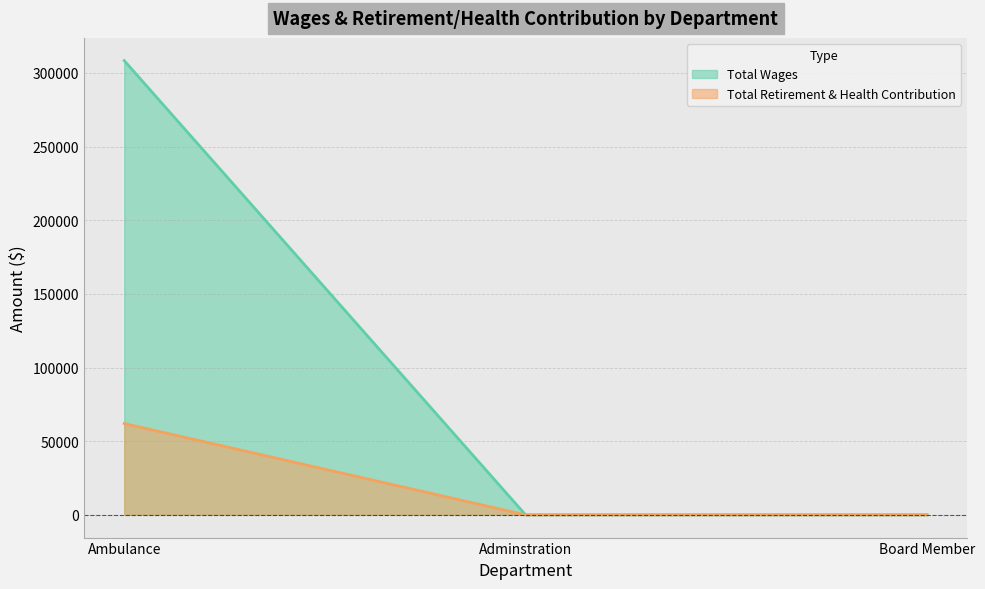

Reading left to right, list all the values displayed in this chart.

Total Wages: Ambulance=308333	Adminstration=0	Board Member=0
Total Retirement & Health Contribution: Ambulance=62004	Adminstration=0	Board Member=0